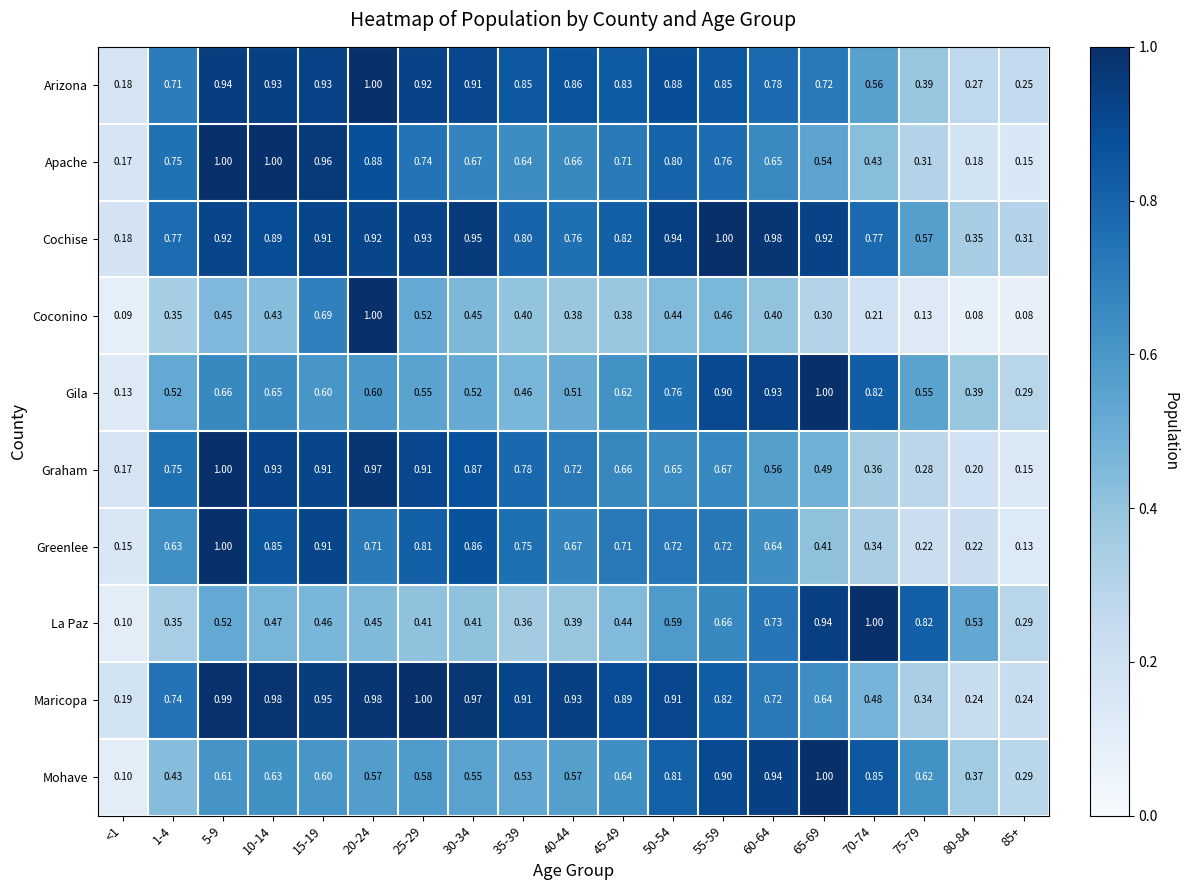

Rank the series at 60-64 from lowest to highest value.

Coconino, Graham, Greenlee, Apache, Maricopa, La Paz, Arizona, Gila, Mohave, Cochise